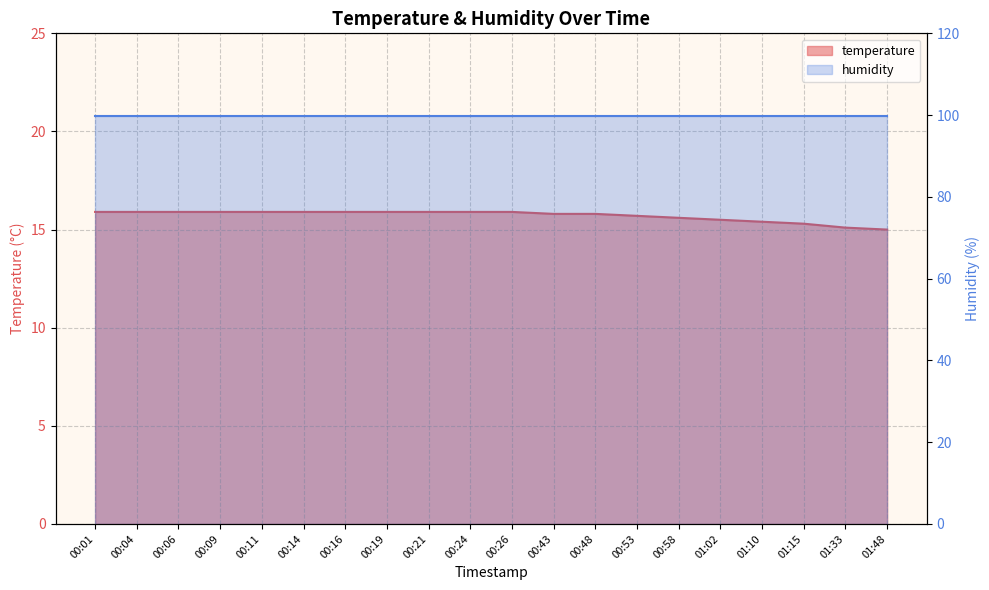

Rank the categories by value from highest to lowest.

00:01, 00:04, 00:06, 00:09, 00:11, 00:14, 00:16, 00:19, 00:21, 00:24, 00:26, 00:43, 00:48, 00:53, 00:58, 01:02, 01:10, 01:15, 01:33, 01:48